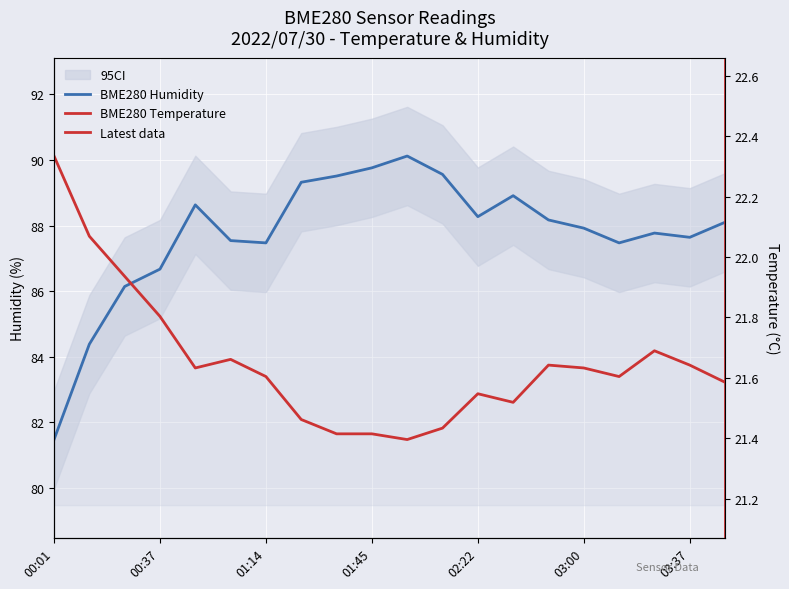

At which label is BME280_humidity closest to 85?

00:13